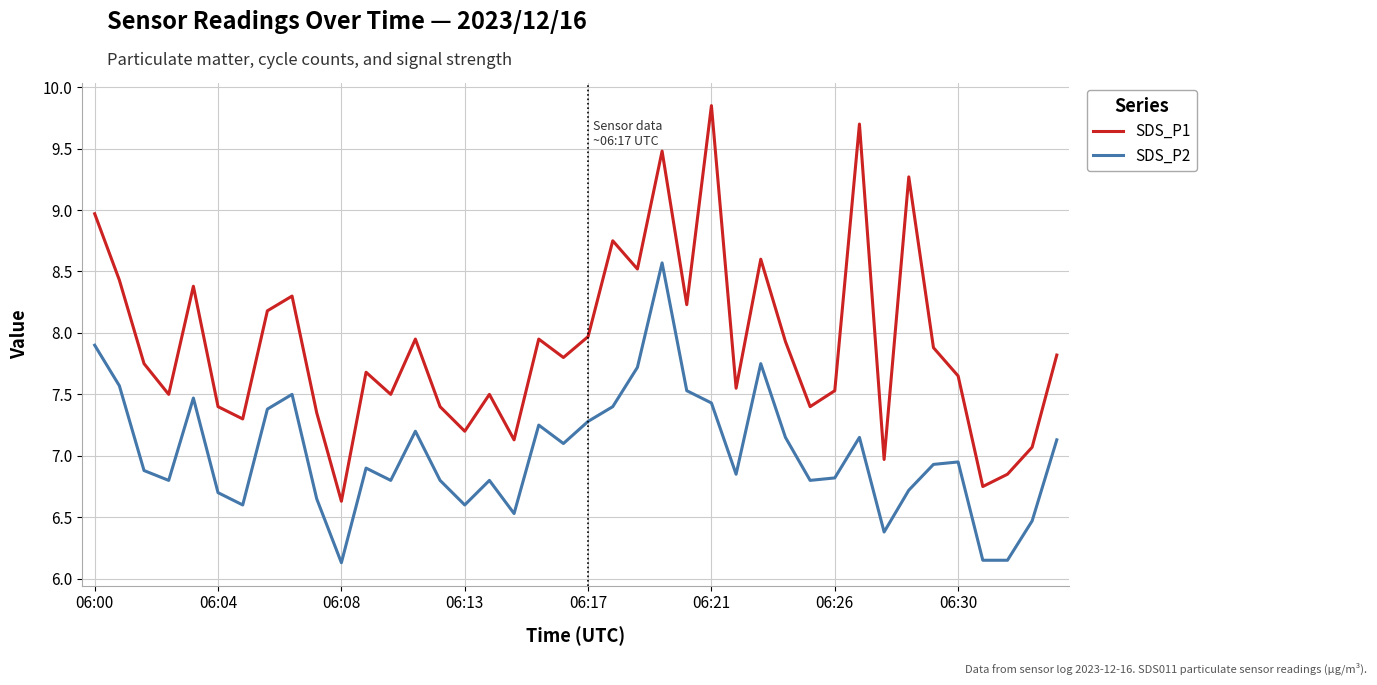

List the series in order of their overall mean, lowest first.

SDS_P2, SDS_P1